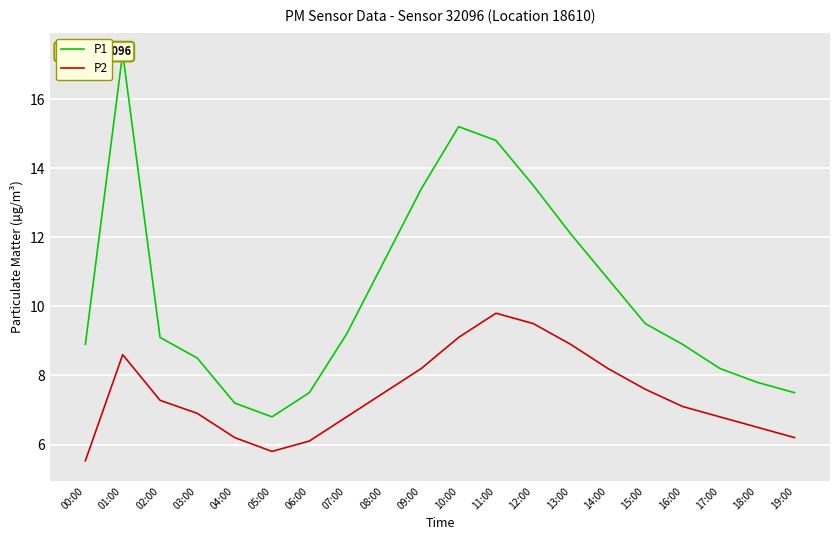

How many lines are shown in the chart?

2